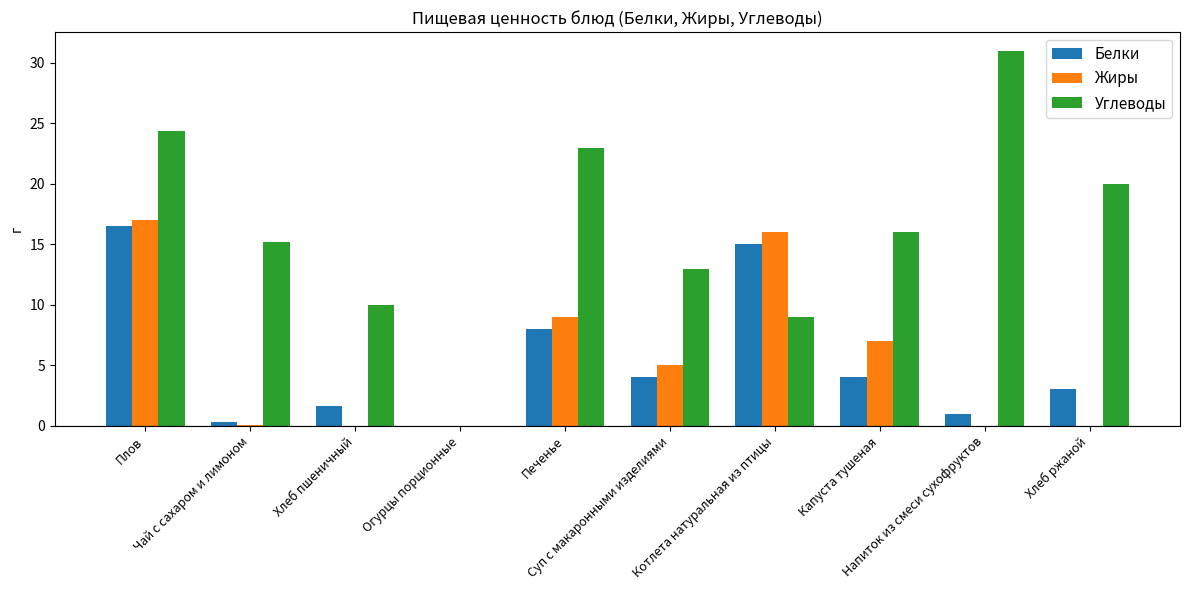

At which category does the chart reach its peak across all series?

Напиток из смеси сухофруктов